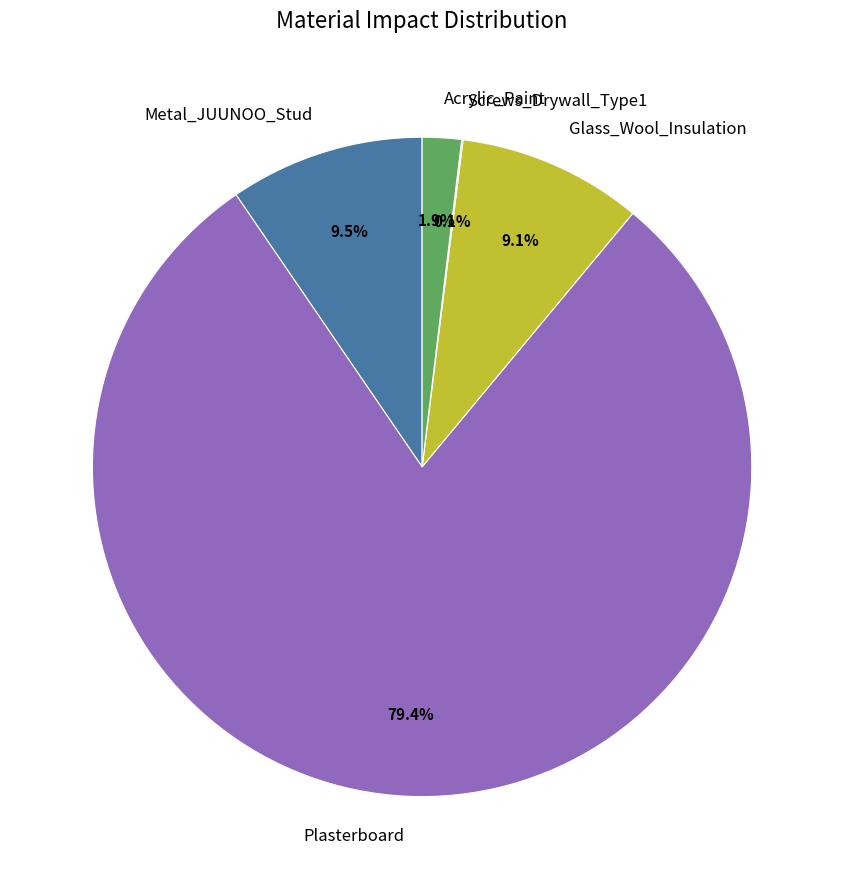

Which slice represents more than half of the pie?

Plasterboard